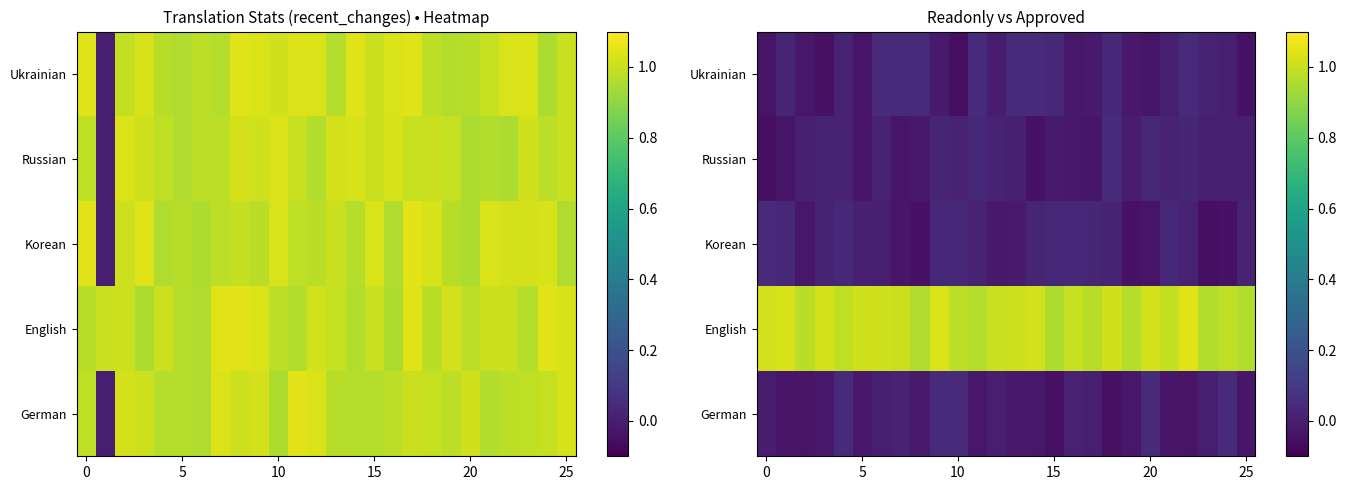

At how many categories does at least one series exceed 0?

26